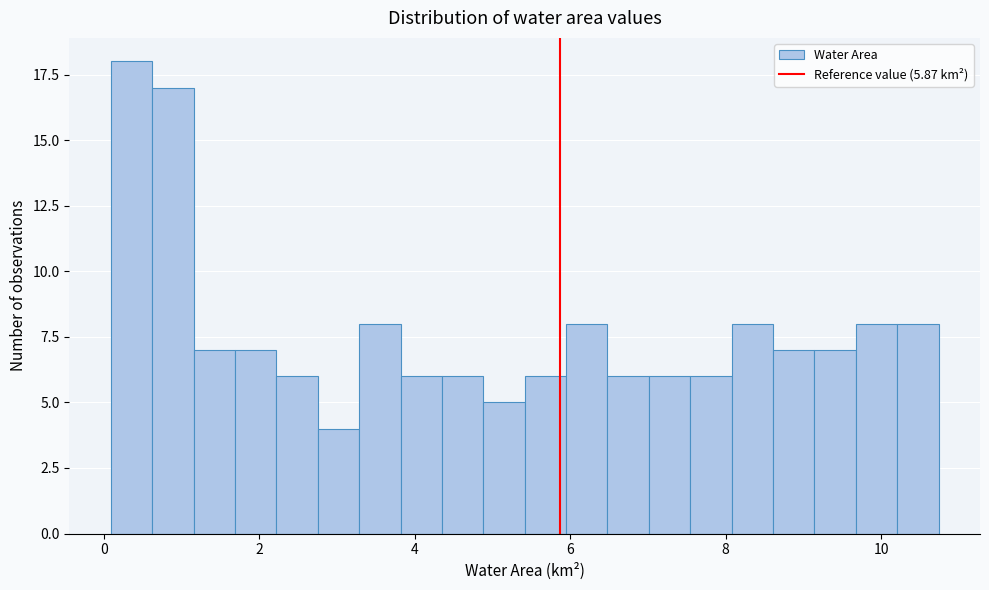

Read against the x-axis, roughly where is the centre of the tallest bar?

0.4